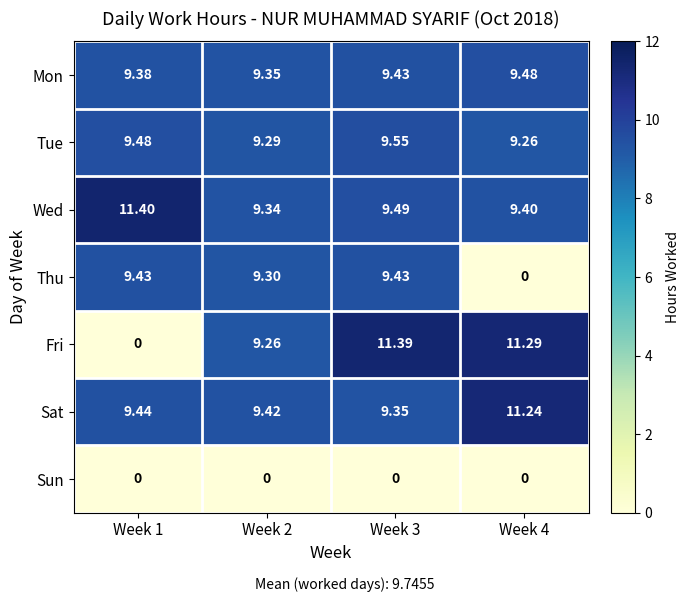

Which series has the largest total across all categories?

Wed